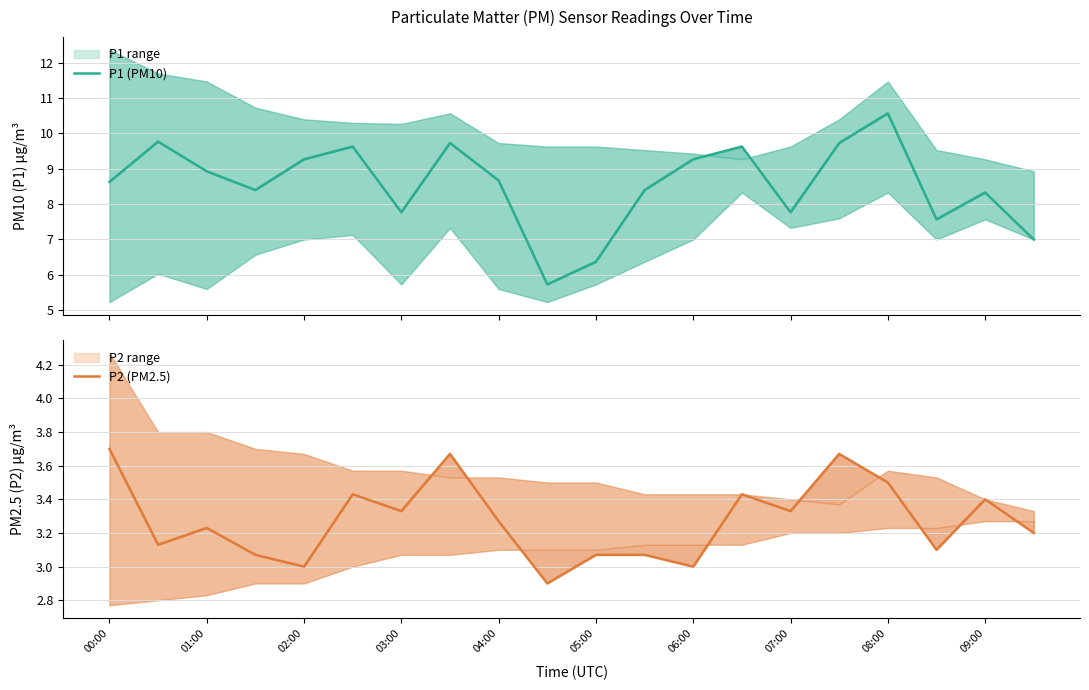

True or false: P1 (PM10) and P2 (PM2.5) cross at least once.

False